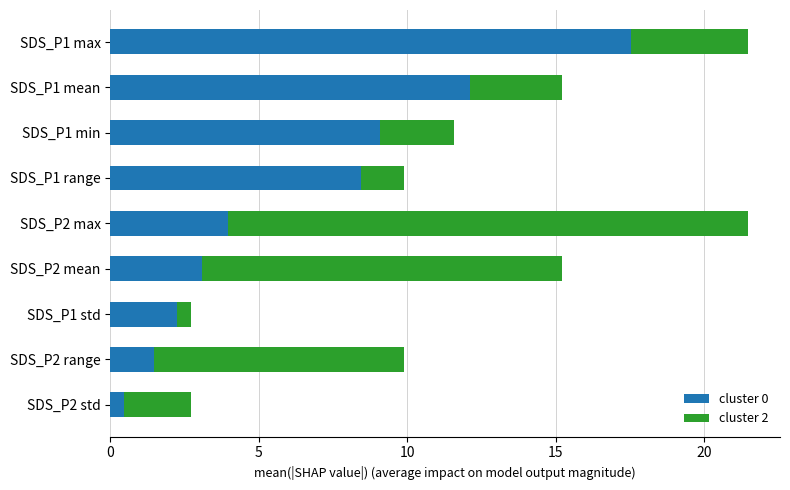

True or false: cluster 0 has a value of 4.0 at SDS_P2 max.

True